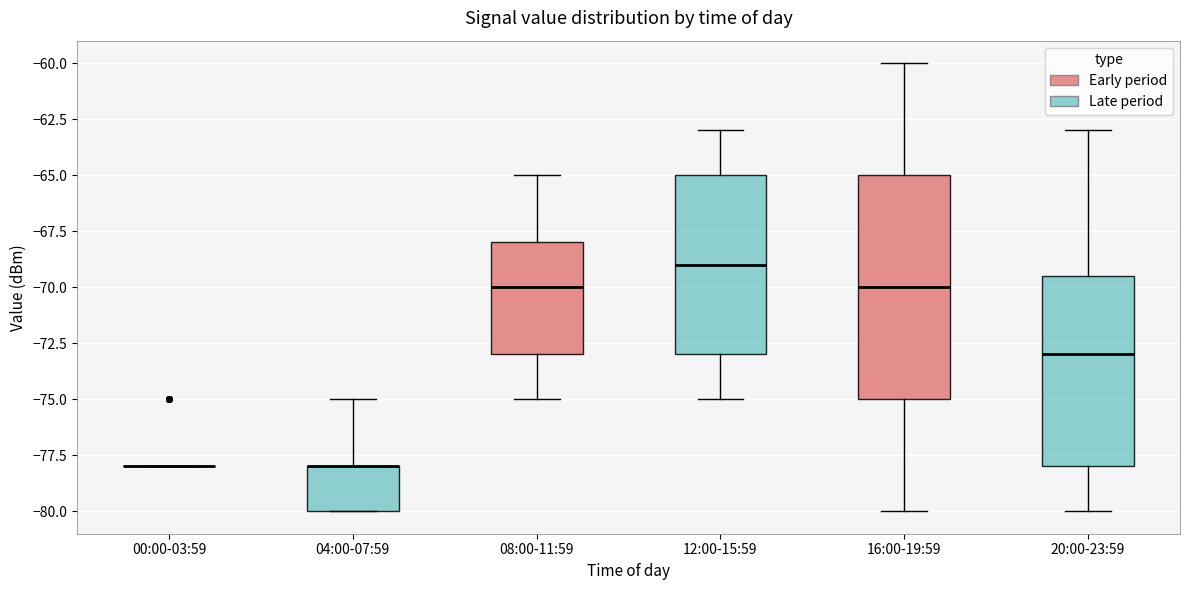

Reading left to right, read every box against the y-axis: the position of its median line, the range the box covers, and the ends of its whiskers. The values are not printed on the chart, so give them approximately, as read against the axis.

00:00-03:59: box collapsed to a line at -78.0, whiskers -78.0 to -78.0
04:00-07:59: median -78.0 (drawn on the box's upper edge), box -80.0 to -78.0, whiskers -80.0 to -75.0
08:00-11:59: median -70.0, box -73.0 to -68.0, whiskers -75.0 to -65.0
12:00-15:59: median -69.0, box -73.0 to -65.0, whiskers -75.0 to -63.0
16:00-19:59: median -70.0, box -75.0 to -65.0, whiskers -80.0 to -60.0
20:00-23:59: median -73.0, box -78.0 to -69.5, whiskers -80.0 to -63.0